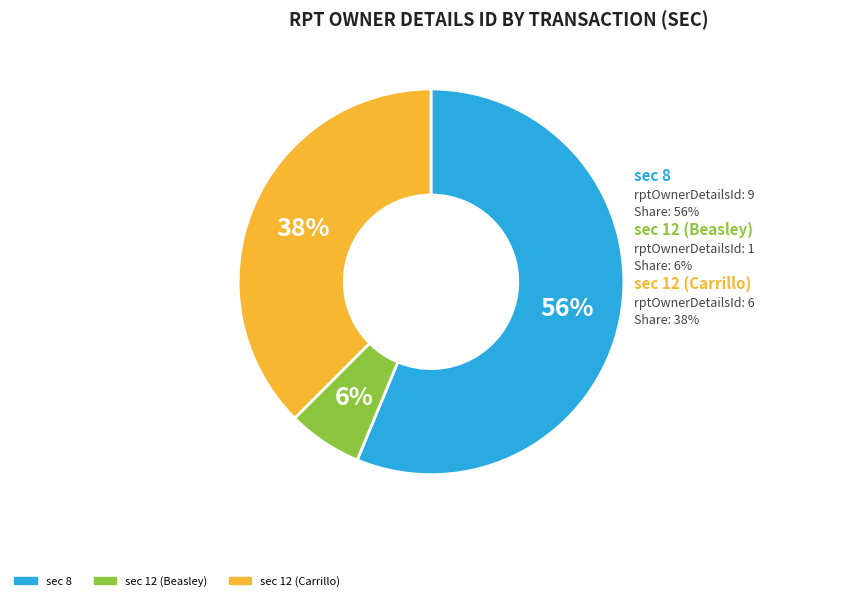

Which has a higher value, sec=8 (Carrillo 2020) or sec=12 (Carrillo 2018)?

sec=8 (Carrillo 2020)